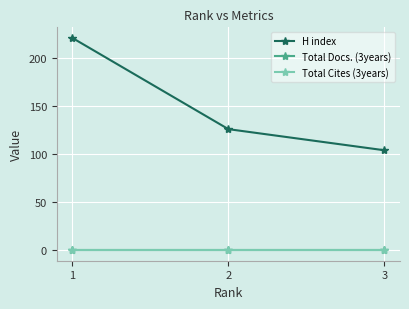

Is this an area chart (filled region under the line)?

No